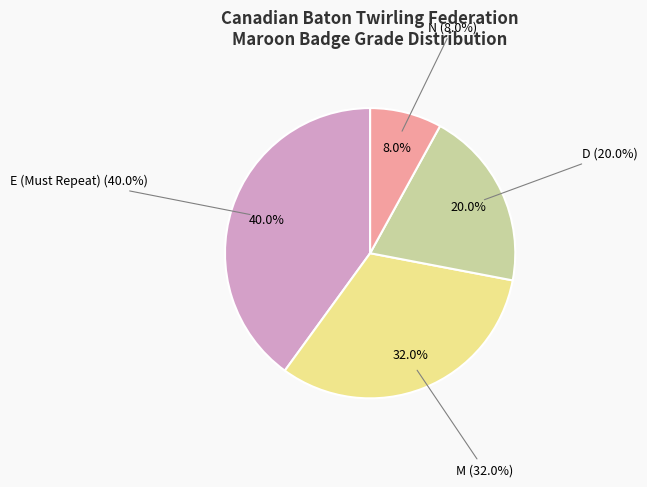

What is the smallest slice in the pie chart?

N